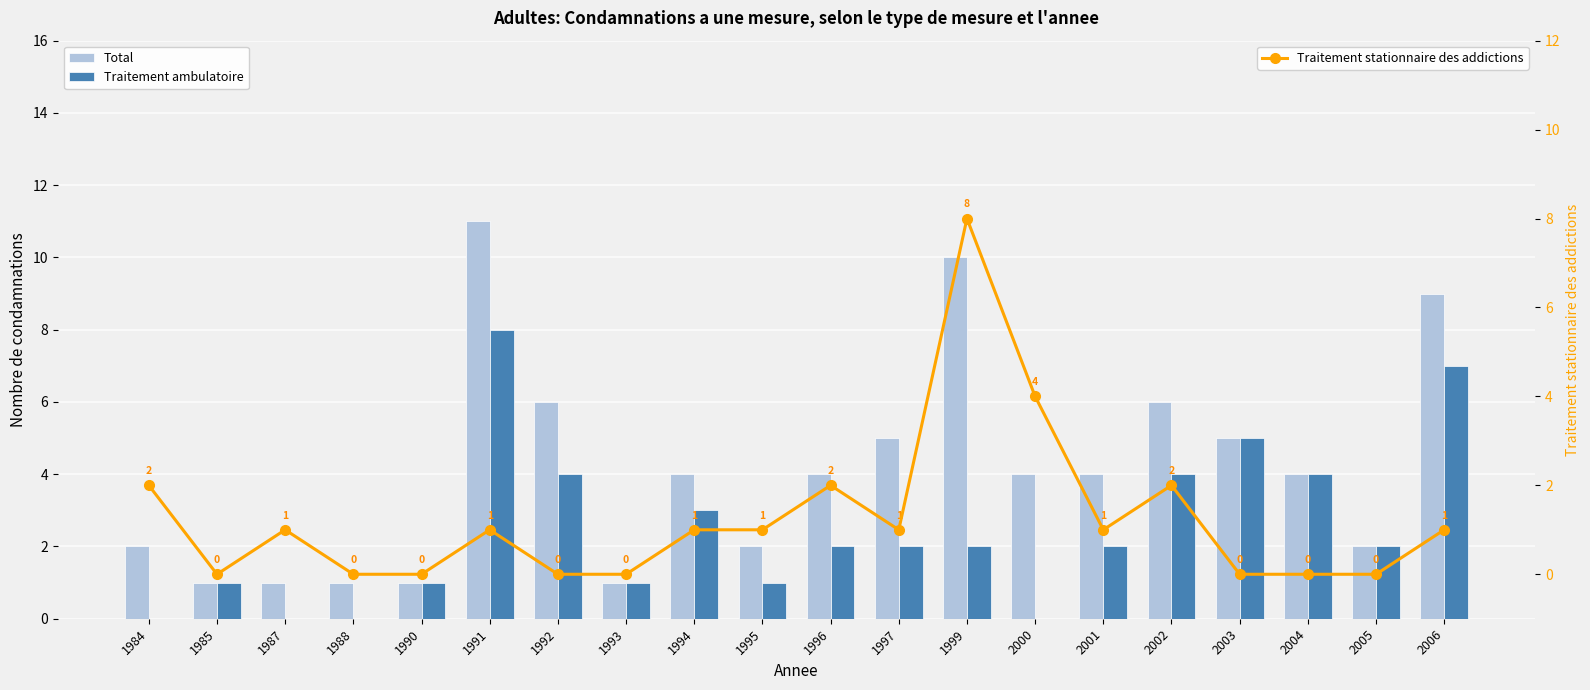

Reading right to left, list all the values displayed in this chart.

Total: 2006=9	2005=2	2004=4	2003=5	2002=6	2001=4	2000=4	1999=10	1997=5	1996=4	1995=2	1994=4	1993=1	1992=6	1991=11	1990=1	1988=1	1987=1	1985=1	1984=2
Traitement ambulatoire: 2006=7	2005=2	2004=4	2003=5	2002=4	2001=2	2000=0	1999=2	1997=2	1996=2	1995=1	1994=3	1993=1	1992=4	1991=8	1990=1	1988=0	1987=0	1985=1	1984=0
Traitement stationnaire des addictions: 2006=1	2005=0	2004=0	2003=0	2002=2	2001=1	2000=4	1999=8	1997=1	1996=2	1995=1	1994=1	1993=0	1992=0	1991=1	1990=0	1988=0	1987=1	1985=0	1984=2